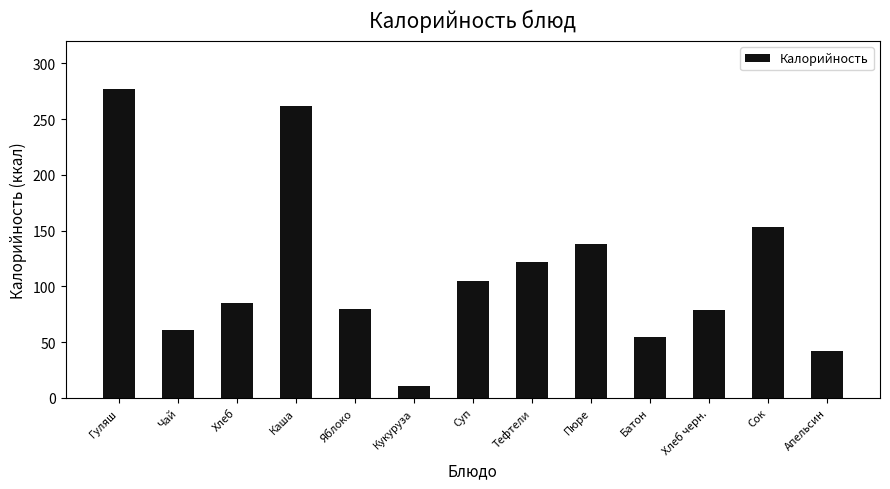

What is the smallest value displayed?

11